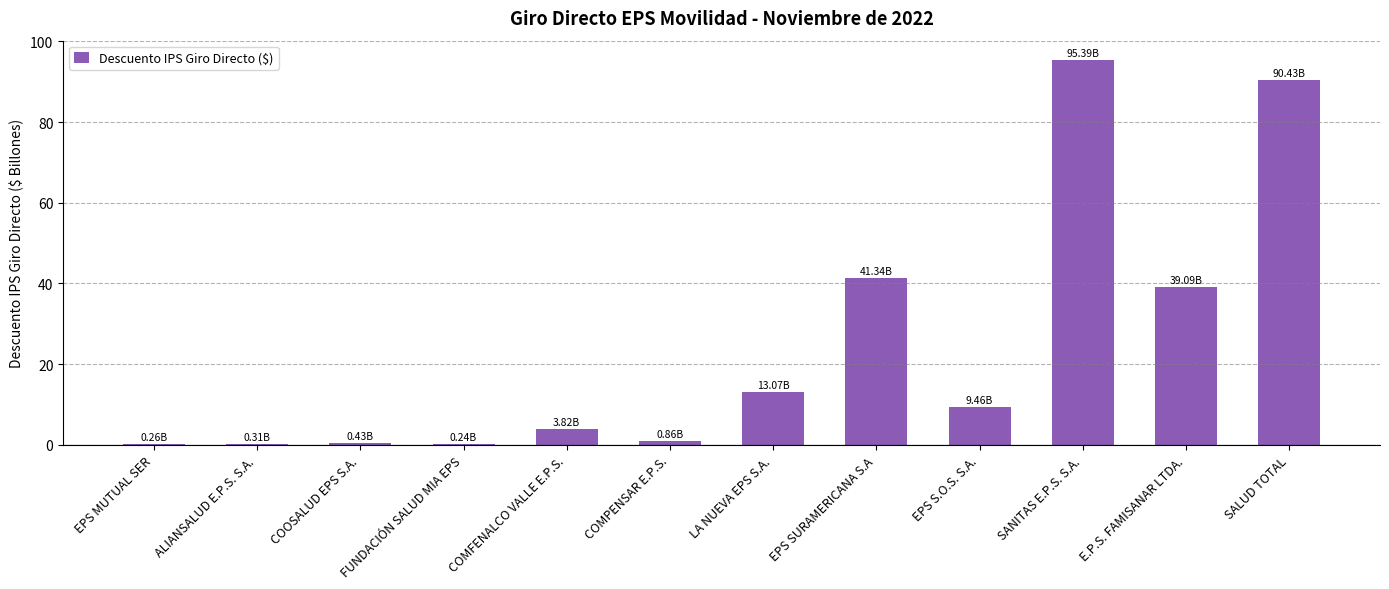

What is the average value?

24.6